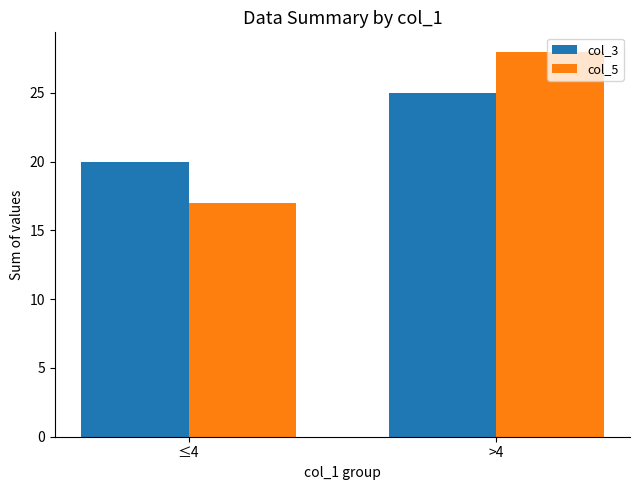

Reading right to left, what are all the values shown in this chart?

col_3: >4=25	≤4=20
col_5: >4=28	≤4=17